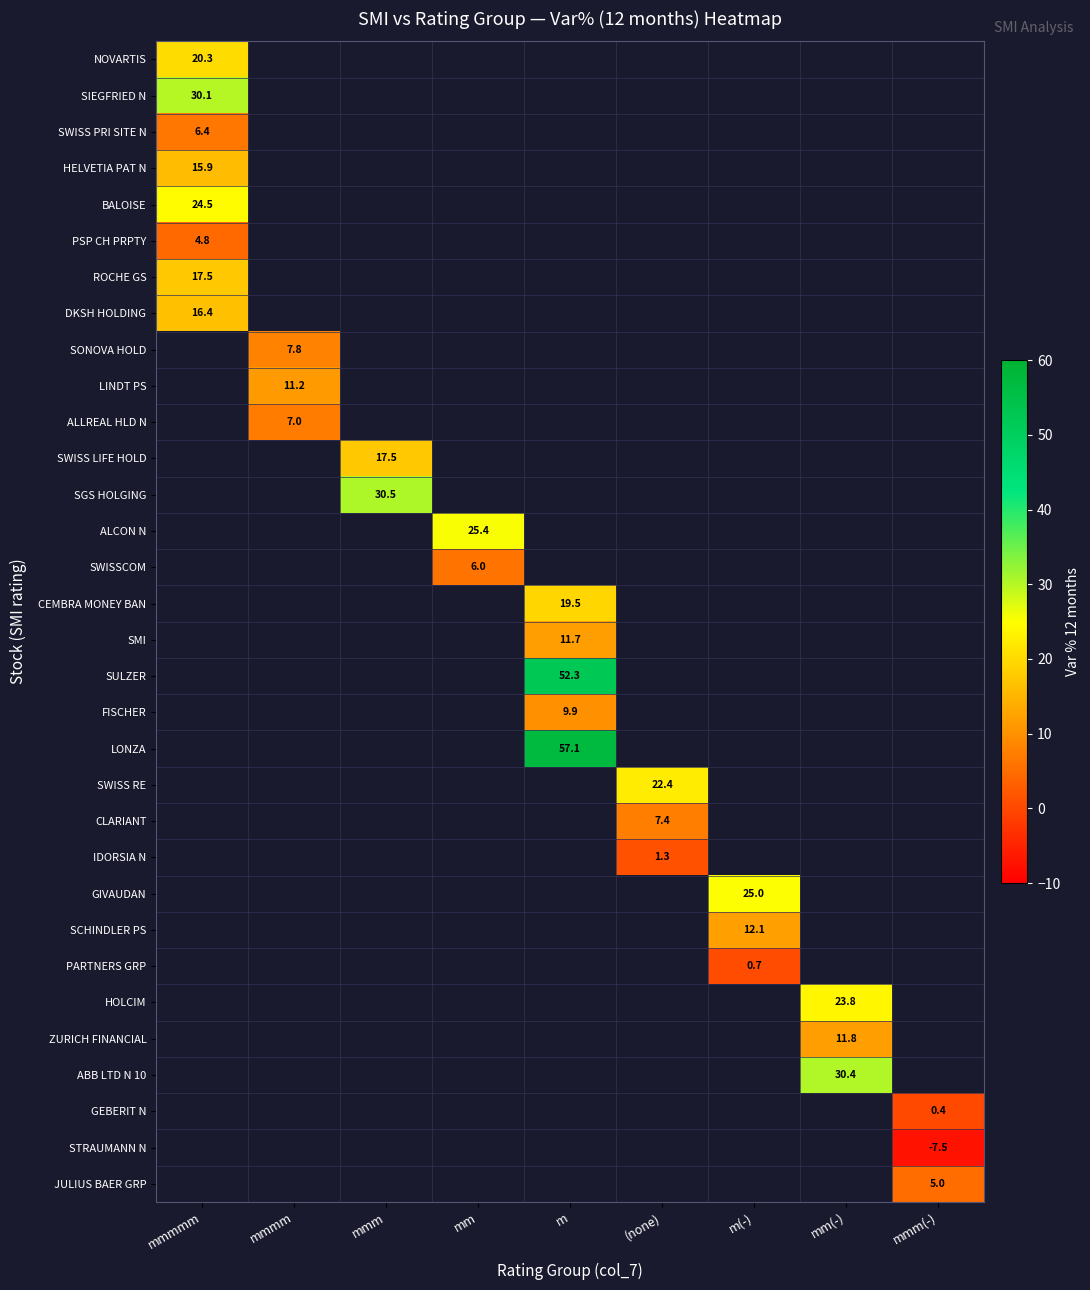

At which label does ALLREAL HLD N reach its peak?

mmmmm